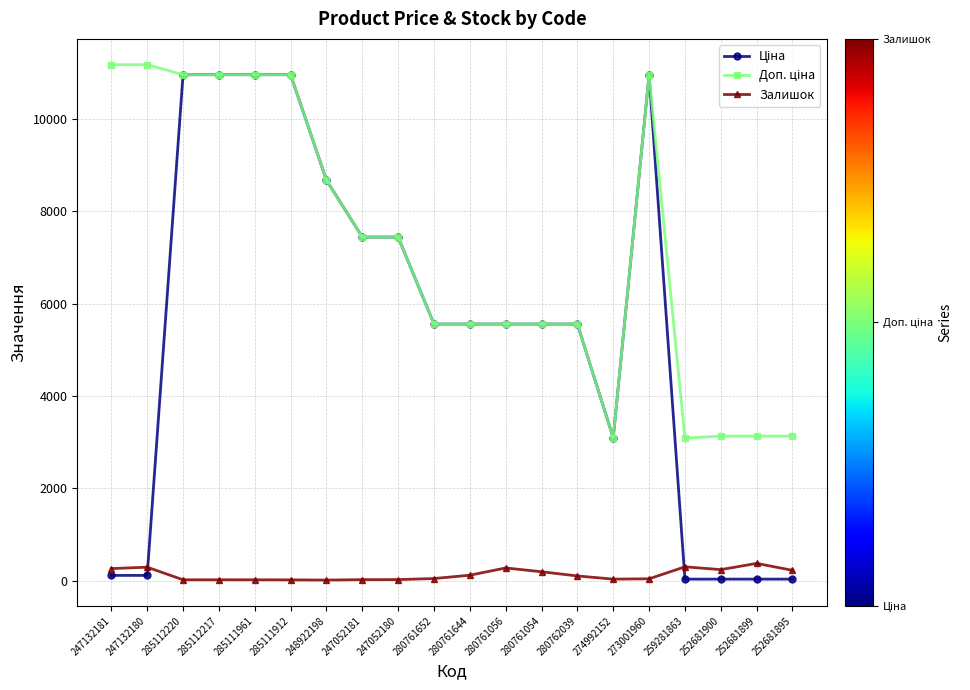

True or false: Залишок has more than 1 interior local peaks.

True